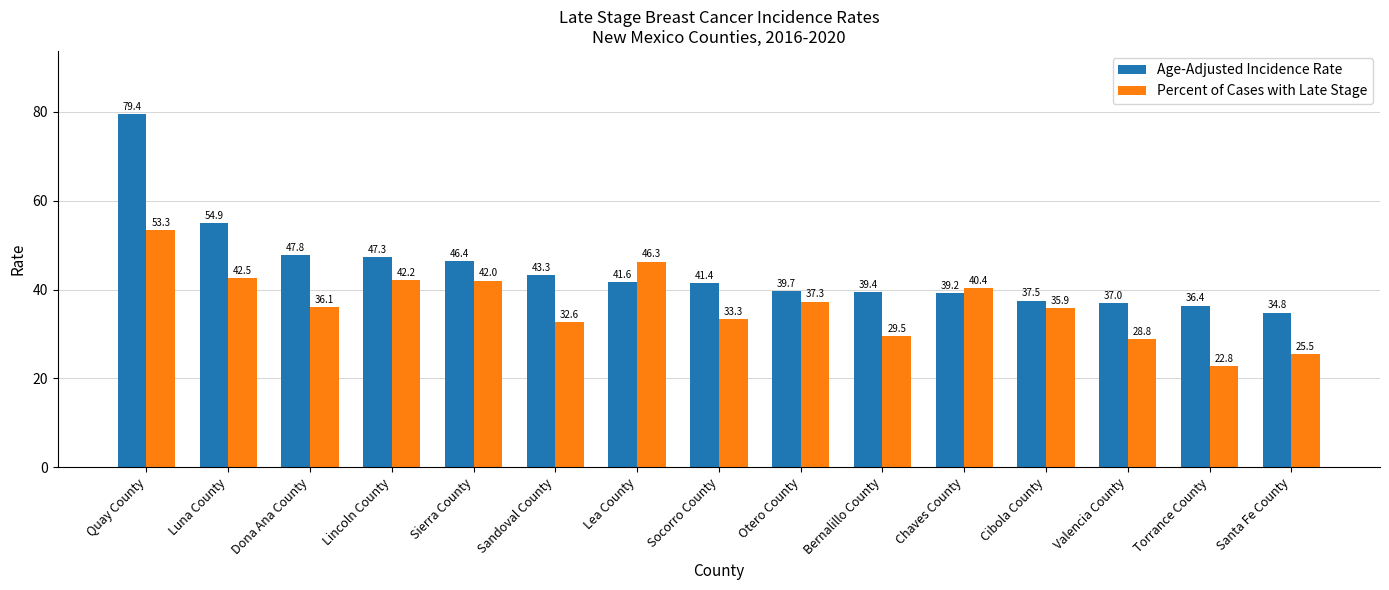

Is the value of Age-Adjusted Incidence Rate at Luna County greater than the value of Percent of Cases with Late Stage at Quay County?

Yes